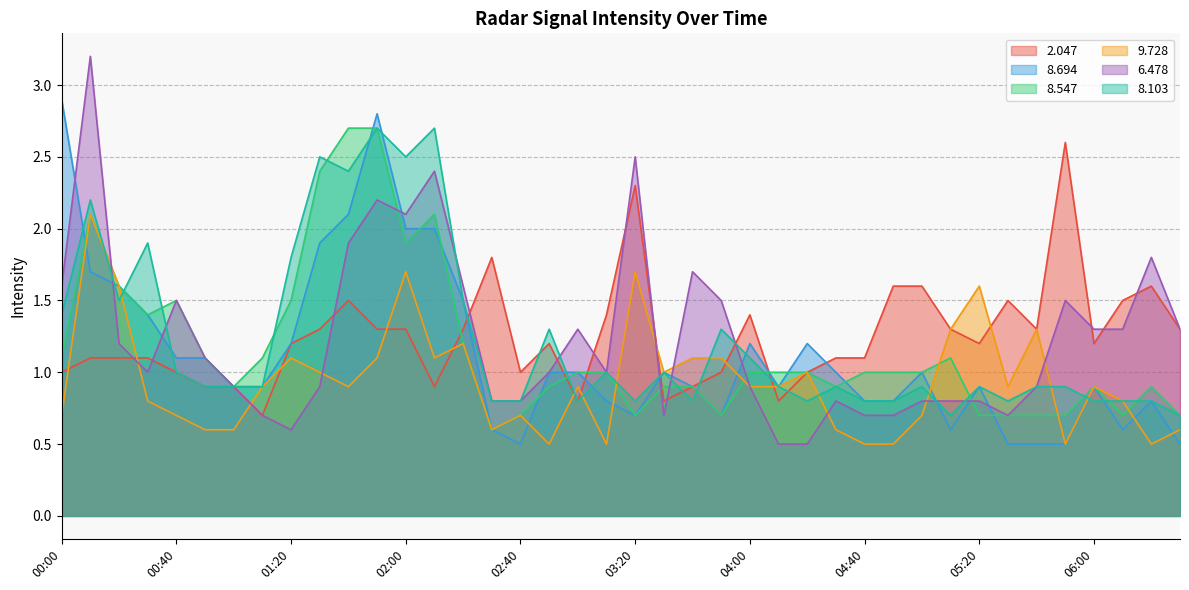

How many lines are shown in the chart?

6